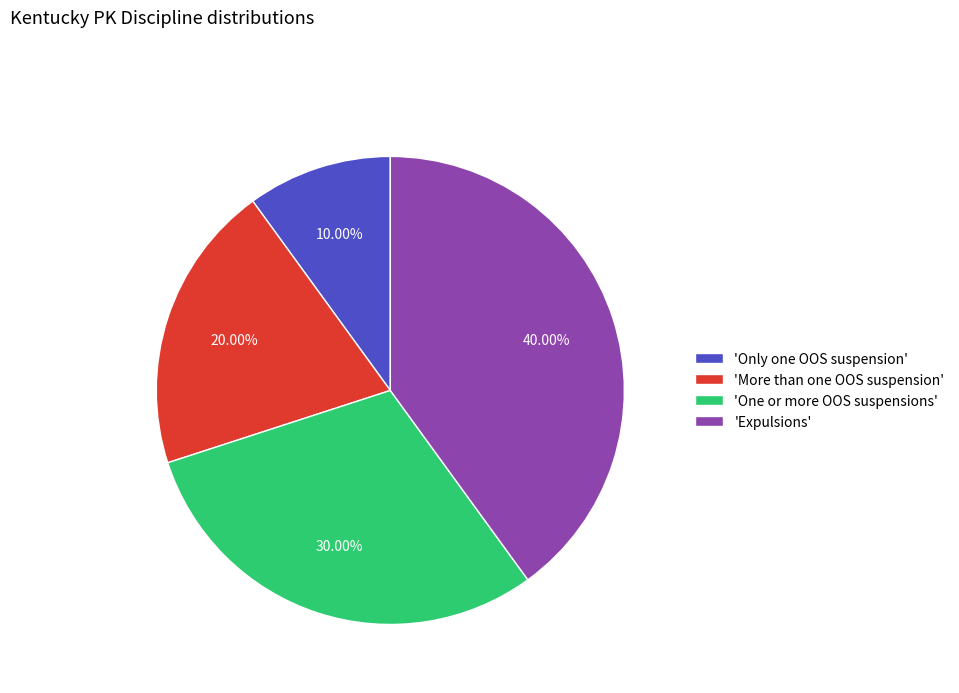

What is the largest slice in the pie chart?

'Expulsions'